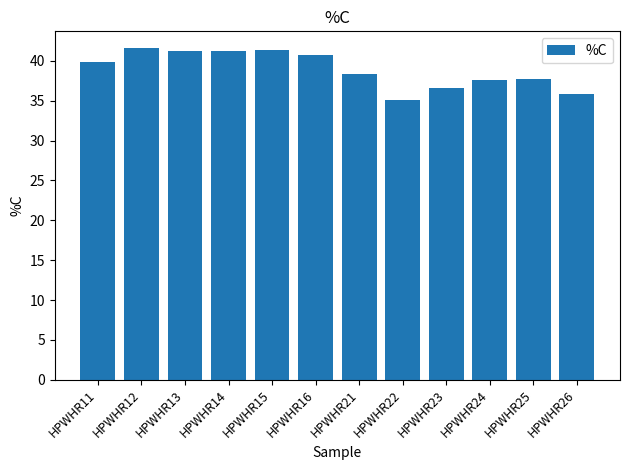

Which has a higher value, HPWHR25 or HPWHR26?

HPWHR25